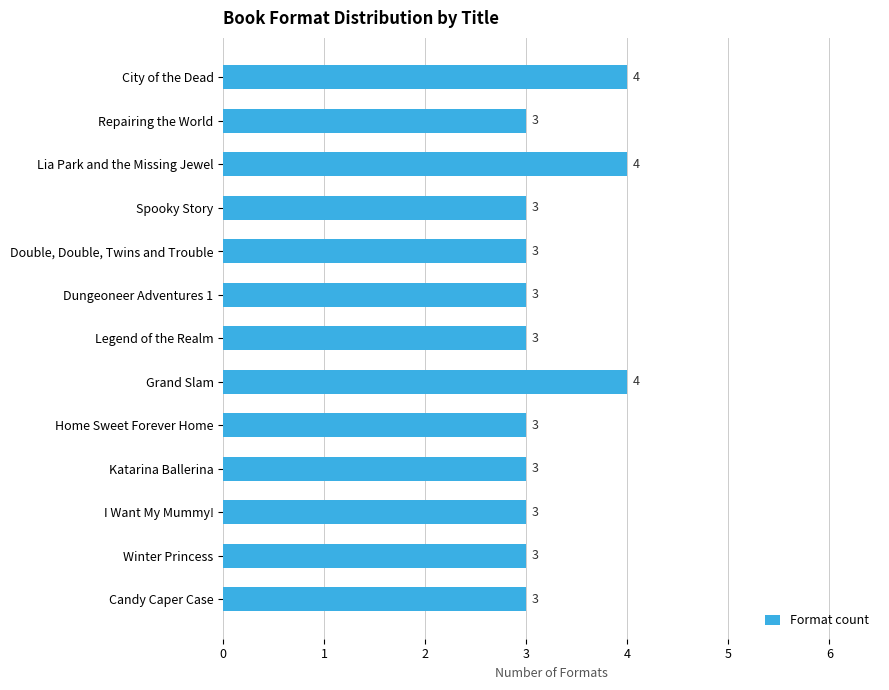

What is the ratio of the value at City of the Dead to the value at I Want My Mummy!?

1.3